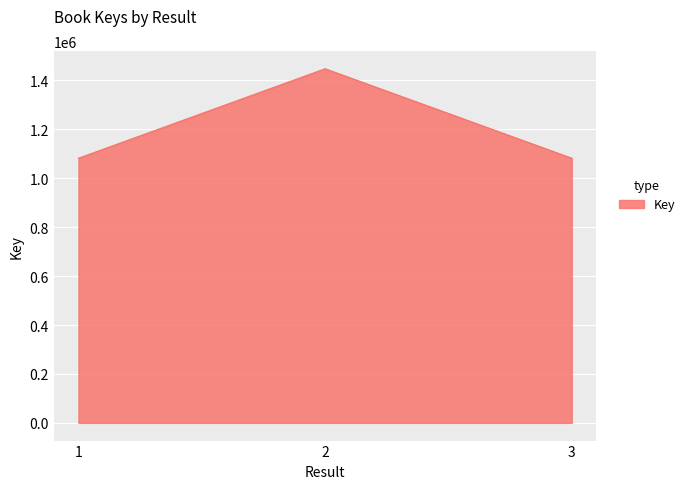

How many series are shown in this chart?

1